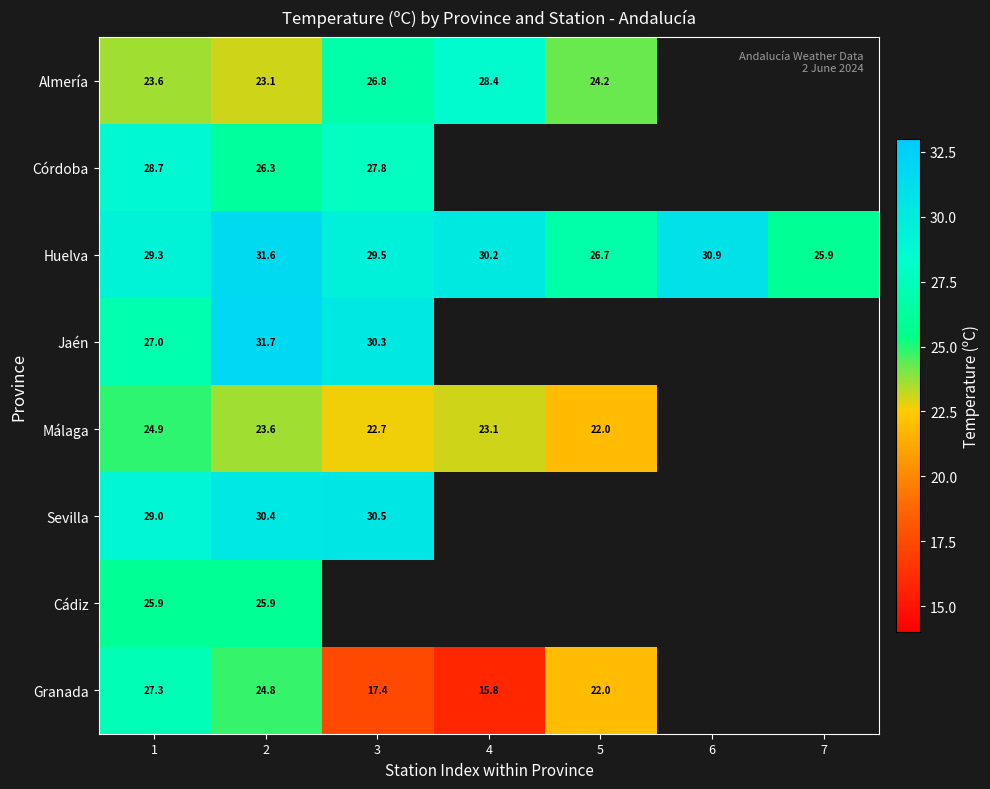

What is the total value across all series at 2?

217.4